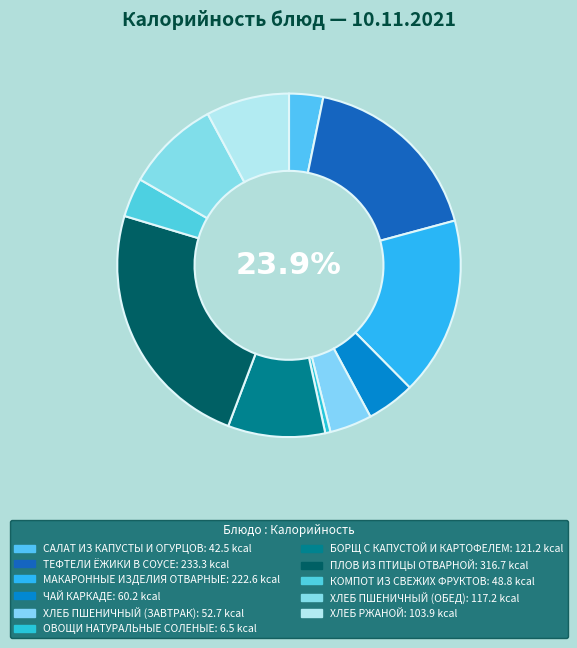

The КОМПОТ ИЗ СВЕЖИХ ФРУКТОВ slice represents 1% of the pie. True or false?

False